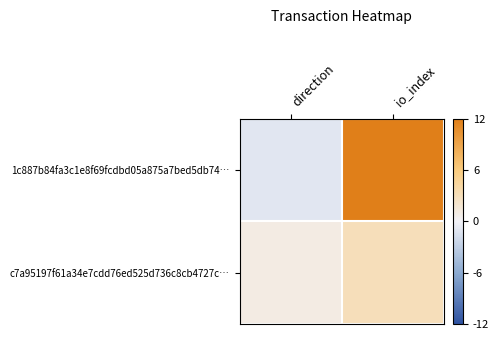

Reading left to right, what are all the values shown in this chart?

1c887b84fa3c1e8f69fcdbd05a875a7bed5db74…: direction=-1	io_index=12
c7a95197f61a34e7cdd76ed525d736c8cb4727c…: direction=1	io_index=3